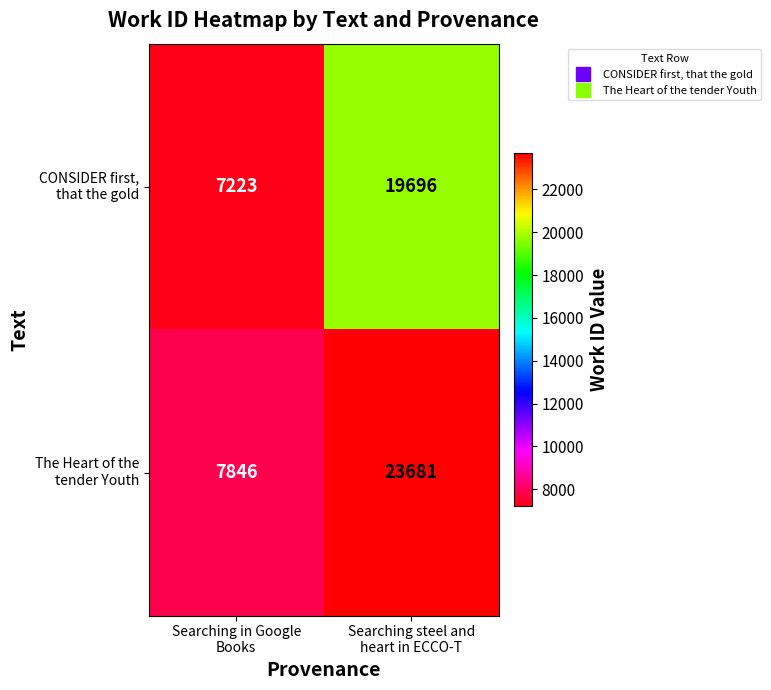

How many data points does each series have?

2